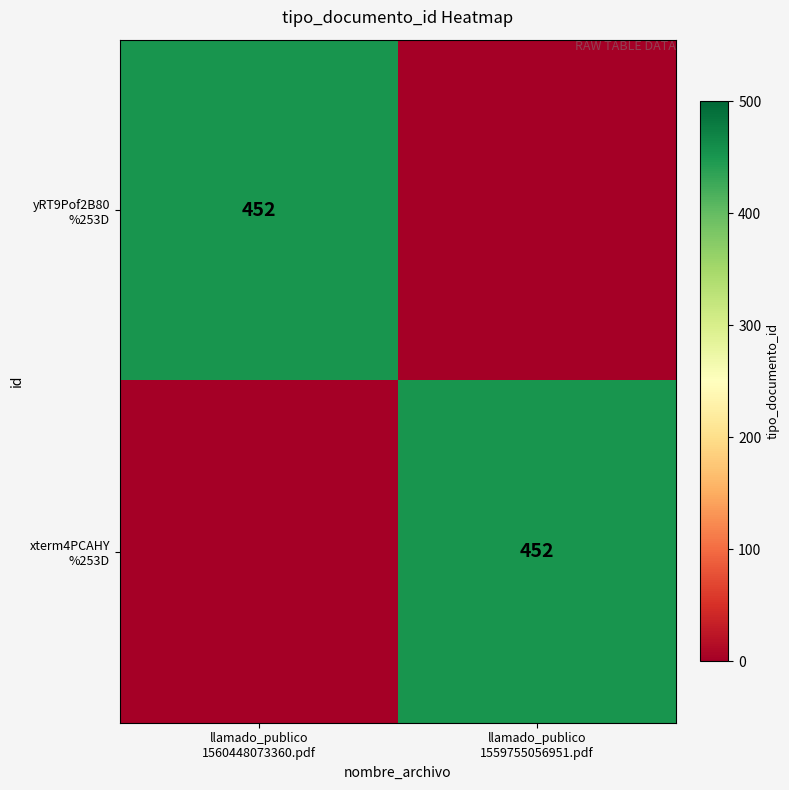

What is the sum of all xterm4PCAHY %253D values?

452